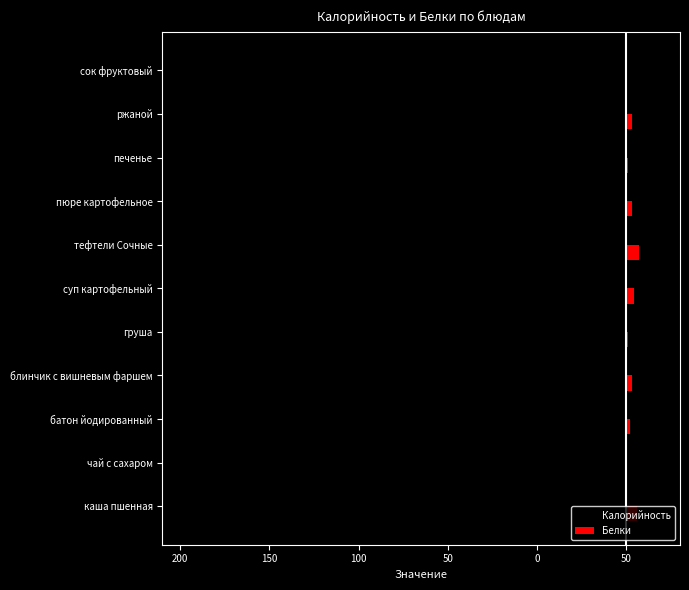

What are all the series names shown in the legend?

Калорийность, Белки